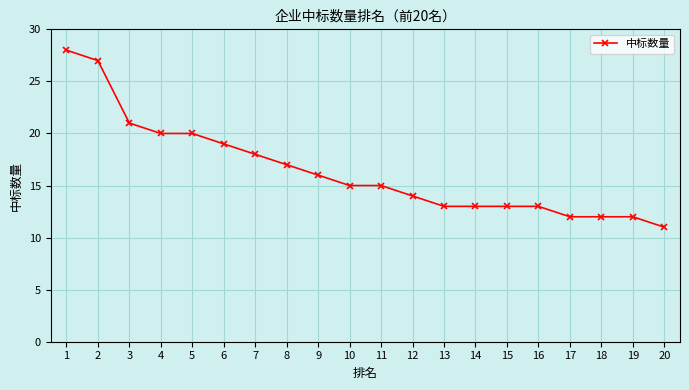

What is the value of the 9th point from the left?

16